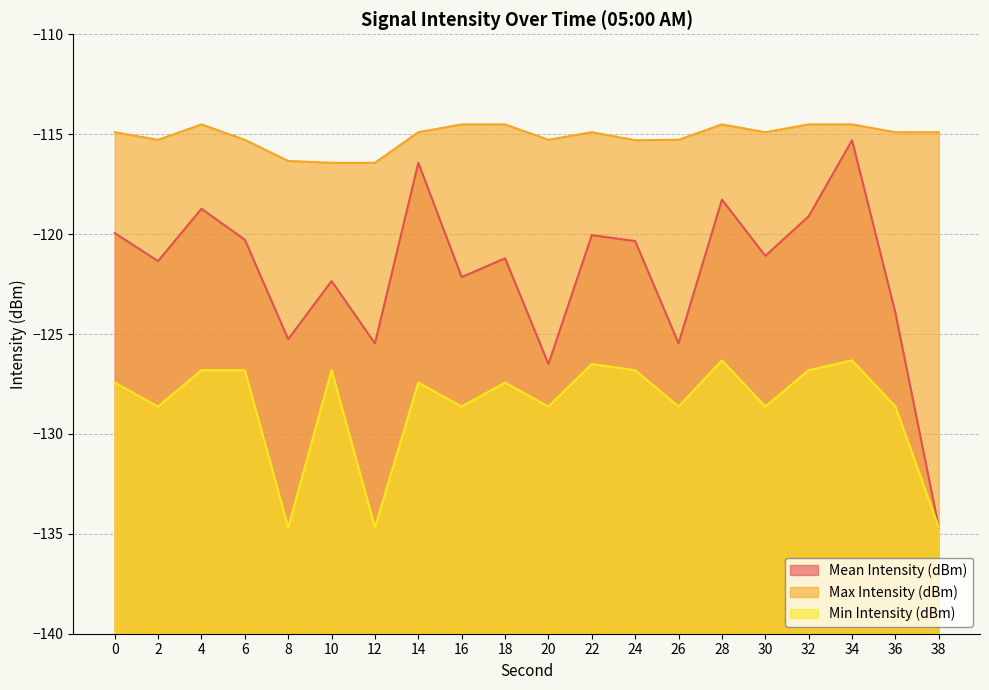

Reading left to right, transcribe all the data shown in this chart.

Mean Intensity (dBm): -120.0	-121.3	-118.7	-120.3	-125.3	-122.3	-125.5	-116.4	-122.2	-121.2	-126.5	-120.0	-120.3	-125.5	-118.3	-121.1	-119.1	-115.3	-124.0	-134.7
Max Intensity (dBm): -114.9	-115.3	-114.5	-115.3	-116.3	-116.4	-116.4	-114.9	-114.5	-114.5	-115.3	-114.9	-115.3	-115.3	-114.5	-114.9	-114.5	-114.5	-114.9	-114.9
Min Intensity (dBm): -127.4	-128.6	-126.8	-126.8	-134.7	-126.8	-134.7	-127.4	-128.6	-127.4	-128.6	-126.5	-126.8	-128.6	-126.3	-128.6	-126.8	-126.3	-128.6	-134.7